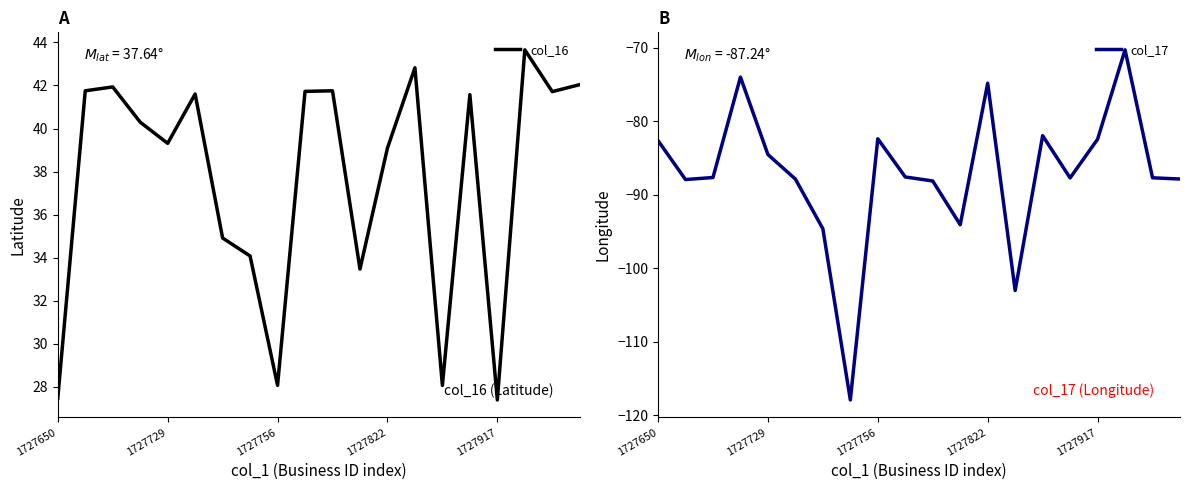

At which category does the chart reach its minimum across all series?

7